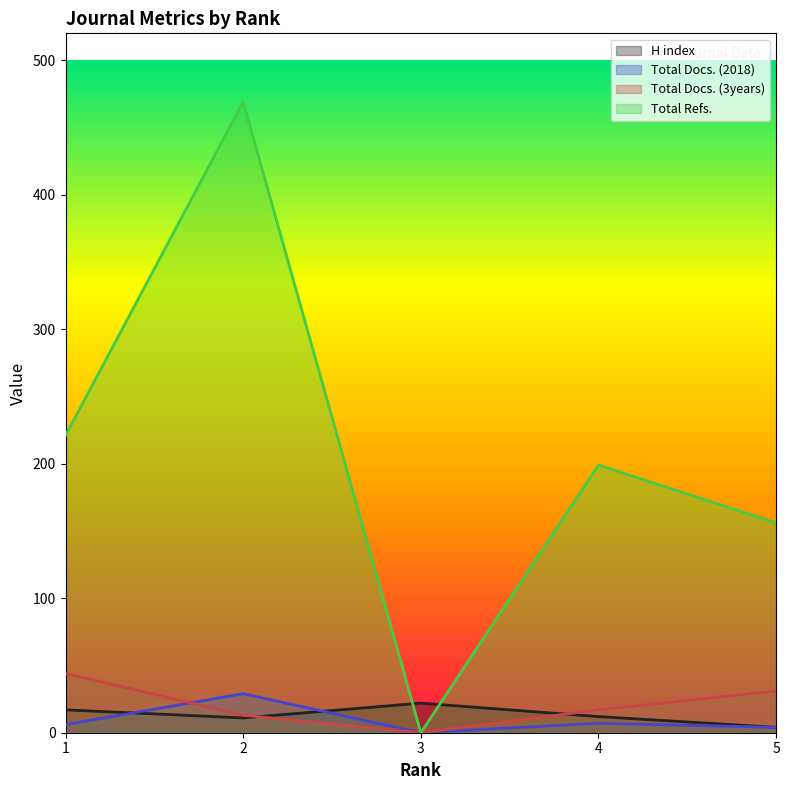

At which category does H index reach its first local peak?

3